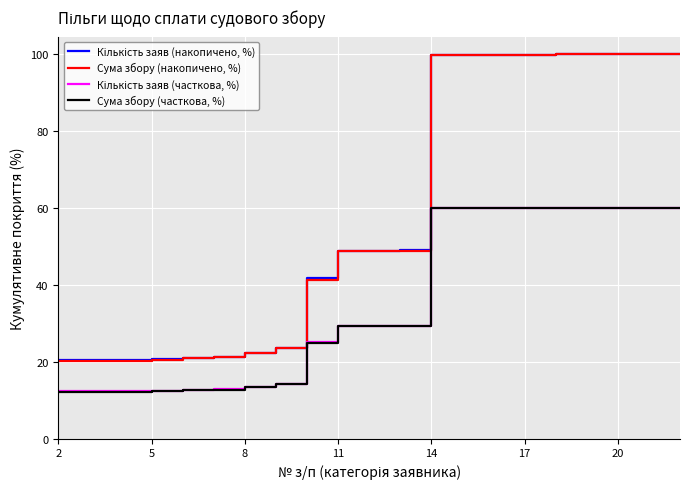

Which series has the largest range (max minus min)?

Сума збору (накопичено, %)